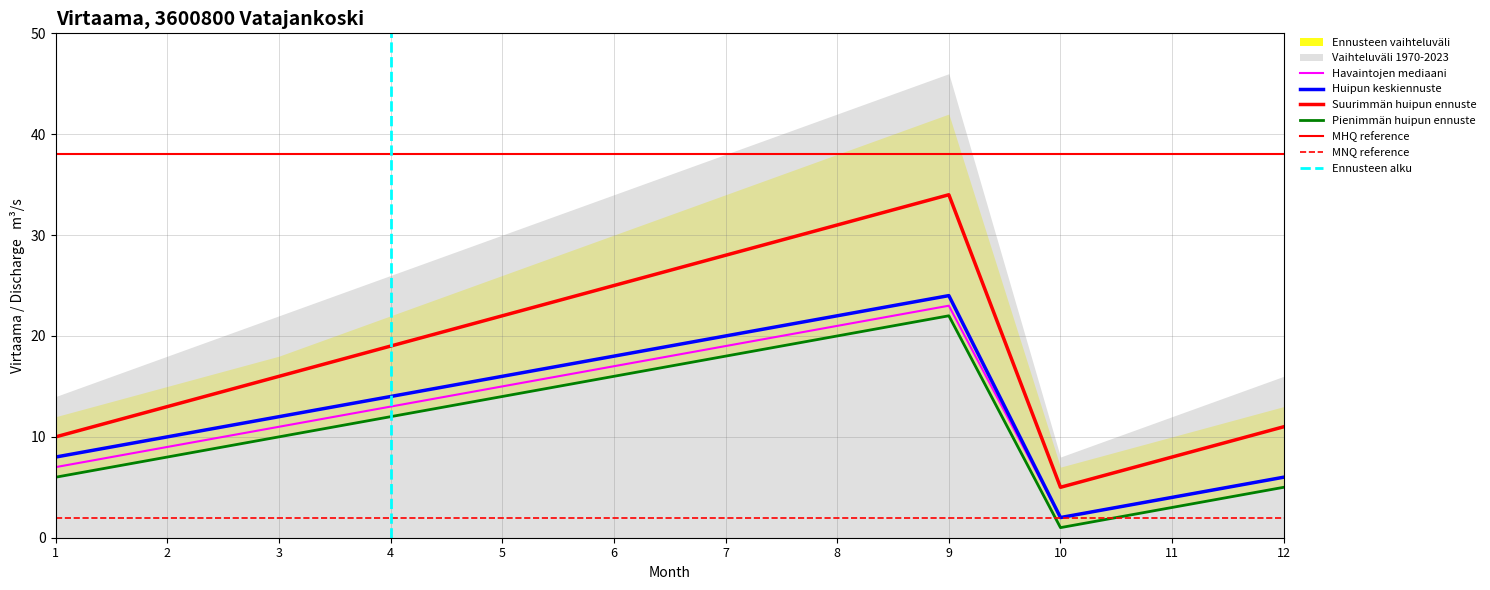

What is the value of the Ennusteen vaihteluväli upper point at the 9th from the left?

22